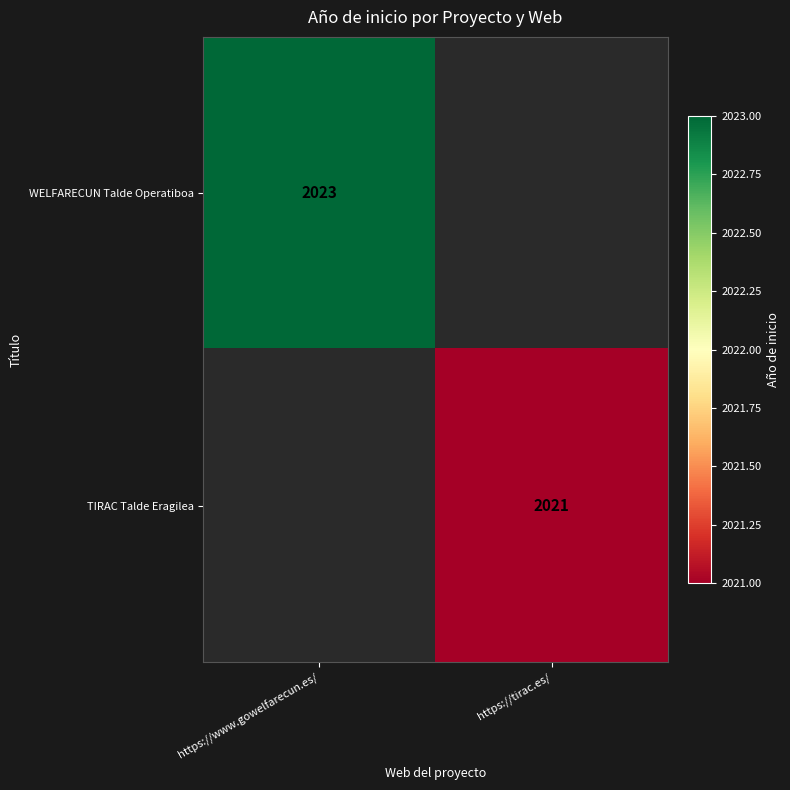

Is it true that WELFARECUN Talde Operatiboa equals 627 at https://www.gowelfarecun.es/?

False